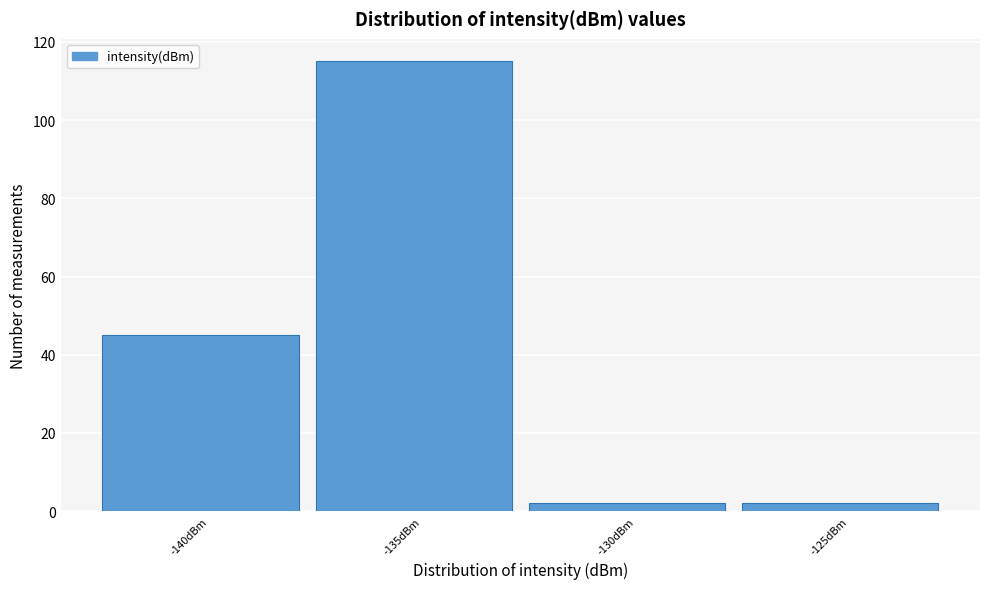

Reading left to right, what are all the values shown in this chart?

45	115	2	2